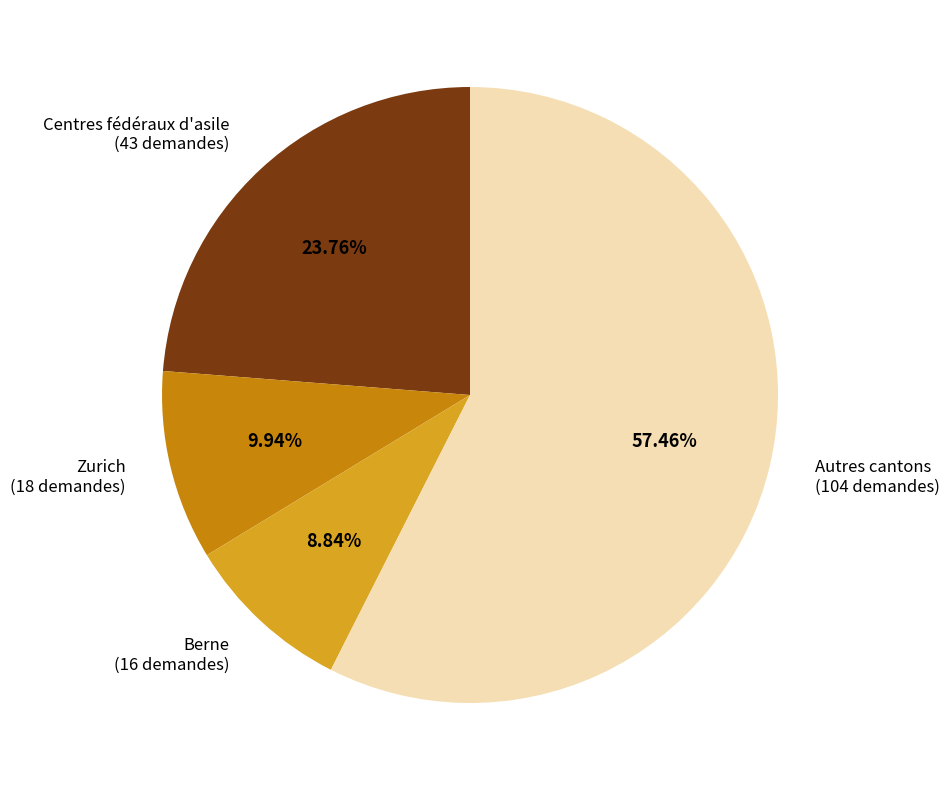

Is there any slice that represents more than half of the pie?

Yes